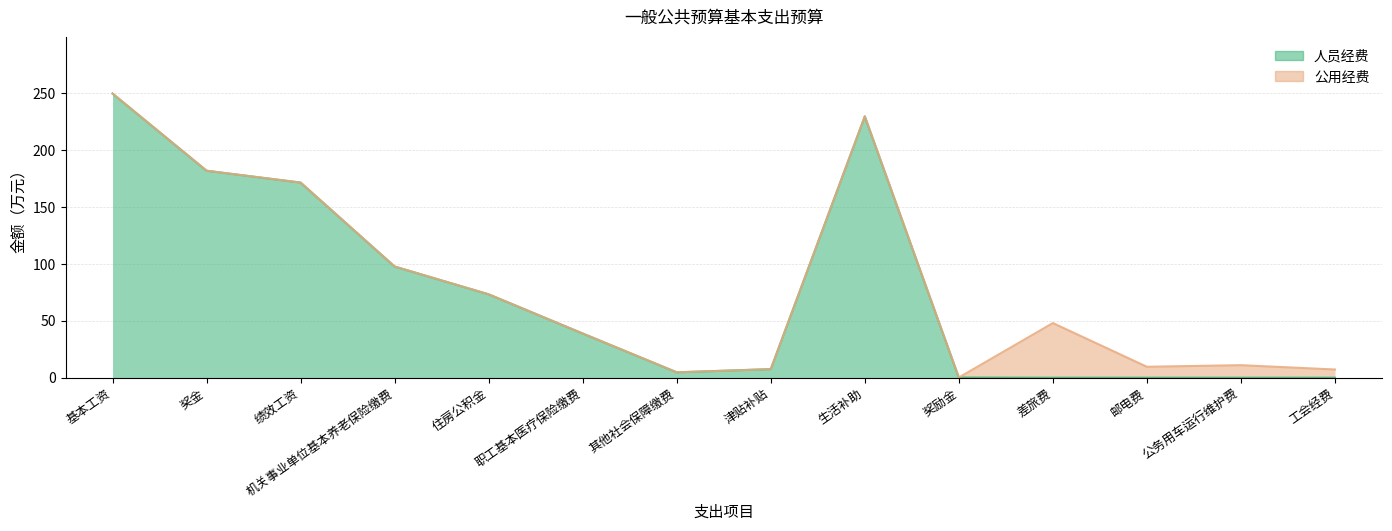

List the labels in order of value, largest first.

基本工资, 生活补助, 奖金, 绩效工资, 机关事业单位基本养老保险缴费, 住房公积金, 职工基本医疗保险缴费, 津贴补贴, 其他社会保障缴费, 奖励金, 差旅费, 邮电费, 公务用车运行维护费, 工会经费